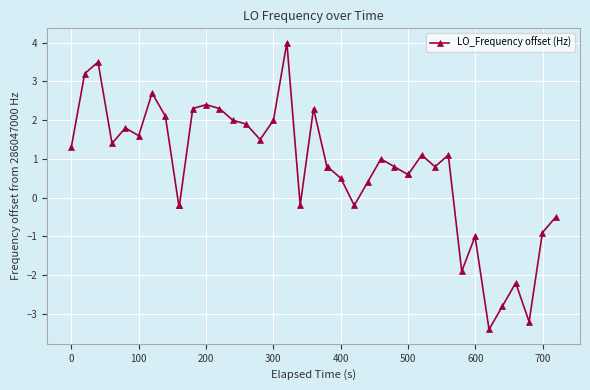

How many lines are shown in the chart?

1